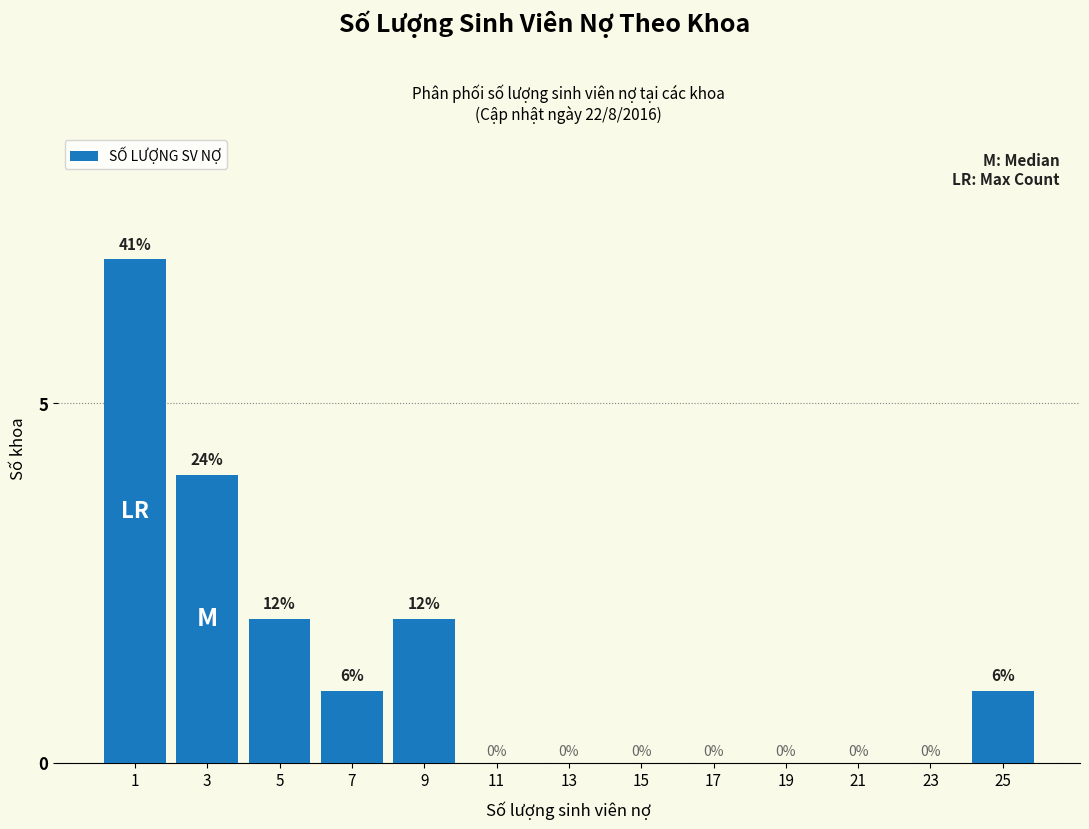

Reading right to left, transcribe all the data shown in this chart.

25=1	23=0	21=0	19=0	17=0	15=0	13=0	11=0	9=2	7=1	5=2	3=4	1=7